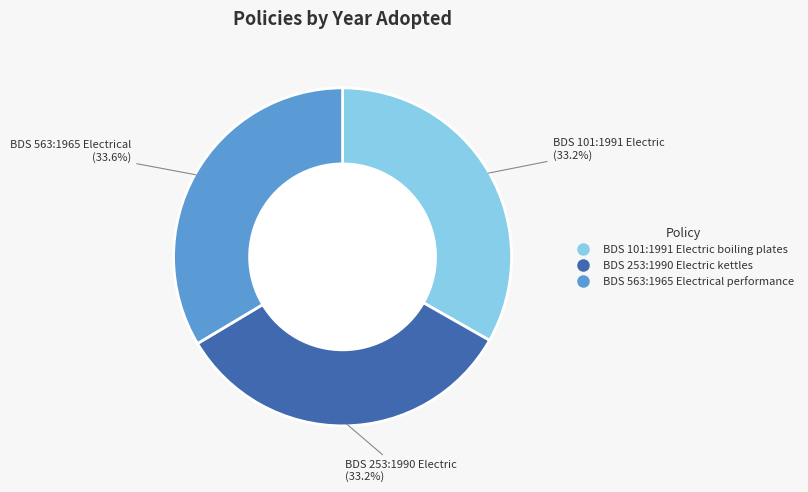

Do BDS 101:1991 Electric boiling plates and BDS 253:1990 Electric kettles together represent more than half of the pie?

Yes